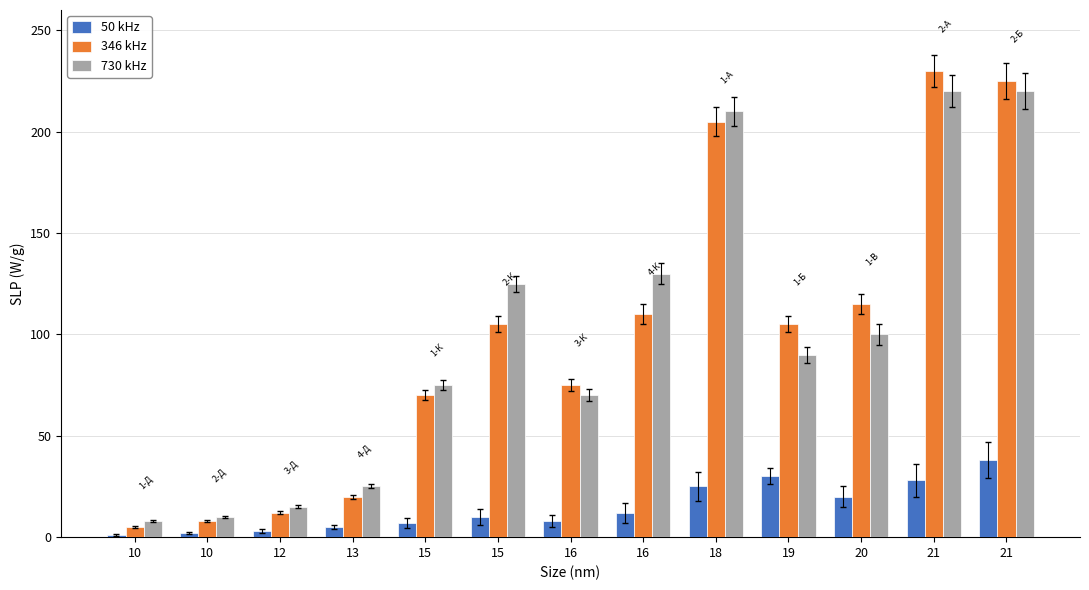

Between 13 and 19, which series saw the biggest shift?

346 kHz